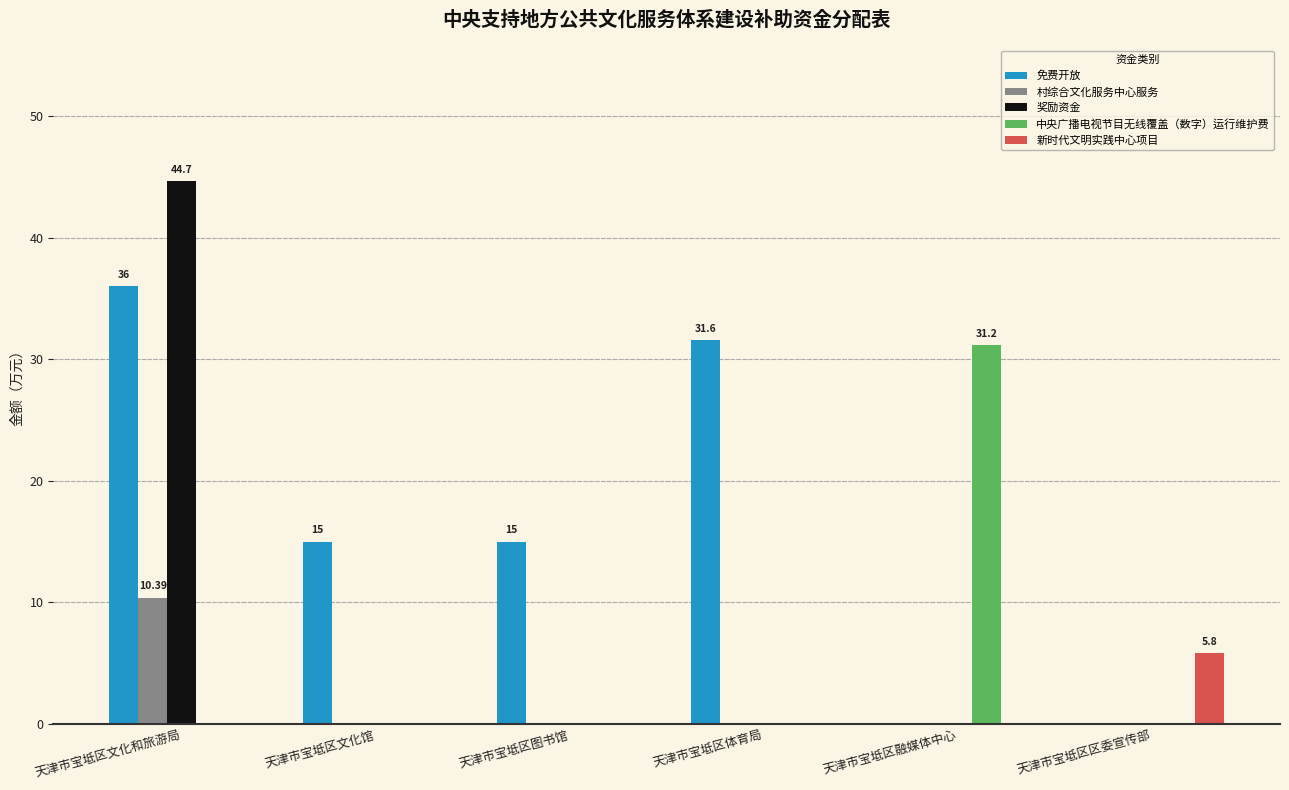

Reading left to right, extract all data points from this chart.

免费开放: 36.0	15.0	15.0	31.6	0.0	0.0
村综合文化服务中心服务: 10.4	0.0	0.0	0.0	0.0	0.0
奖励资金: 44.7	0.0	0.0	0.0	0.0	0.0
中央广播电视节目无线覆盖（数字）运行维护费: 0.0	0.0	0.0	0.0	31.2	0.0
新时代文明实践中心项目: 0.0	0.0	0.0	0.0	0.0	5.8